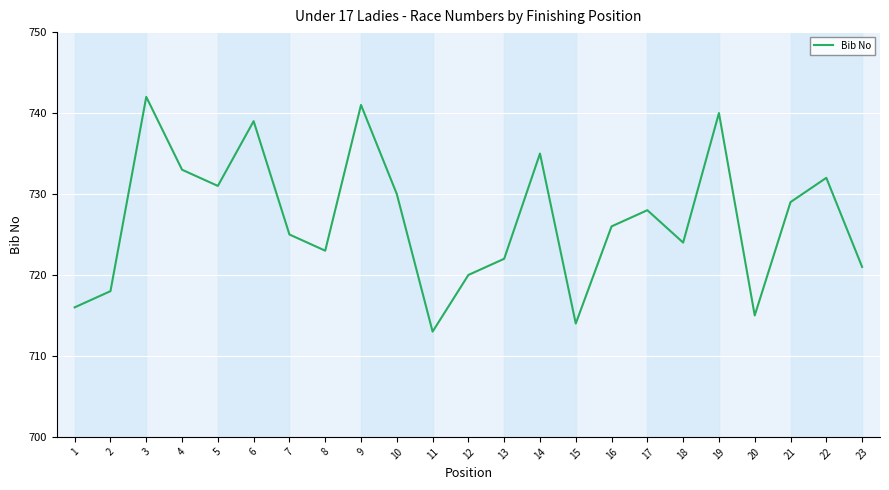

What is the difference between the values at 5 and 13?

9